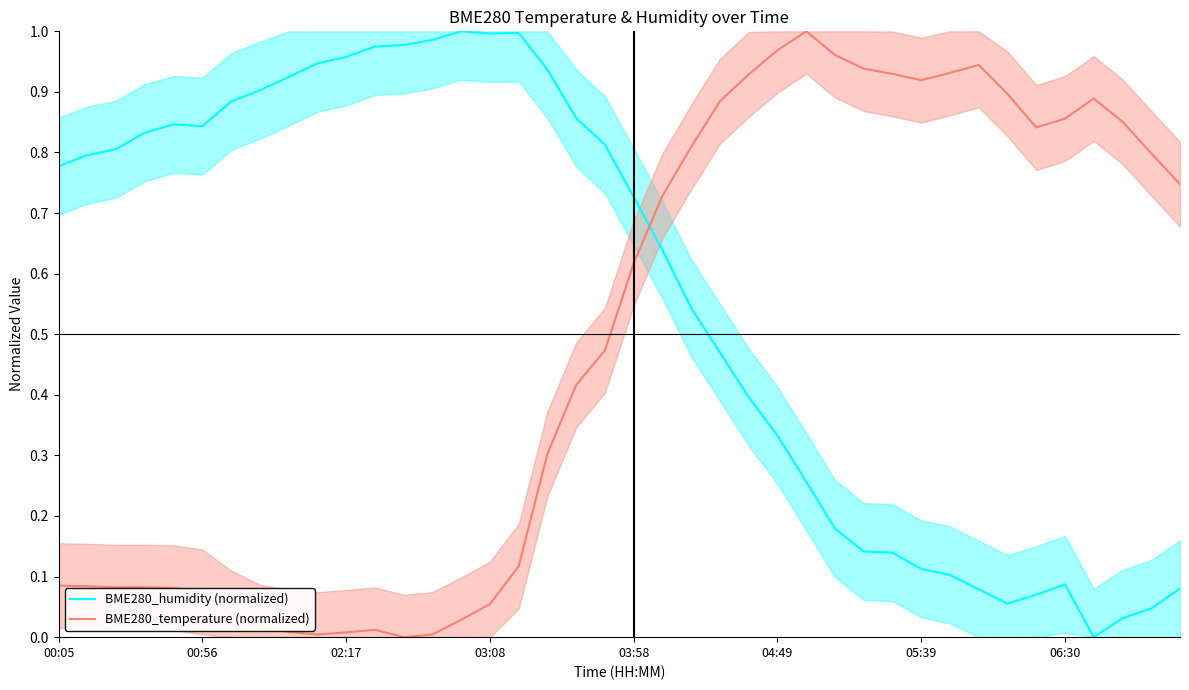

Which series ends up on top after the final intersection of BME280_humidity (normalized) and BME280_temperature (normalized)?

BME280_temperature (normalized)